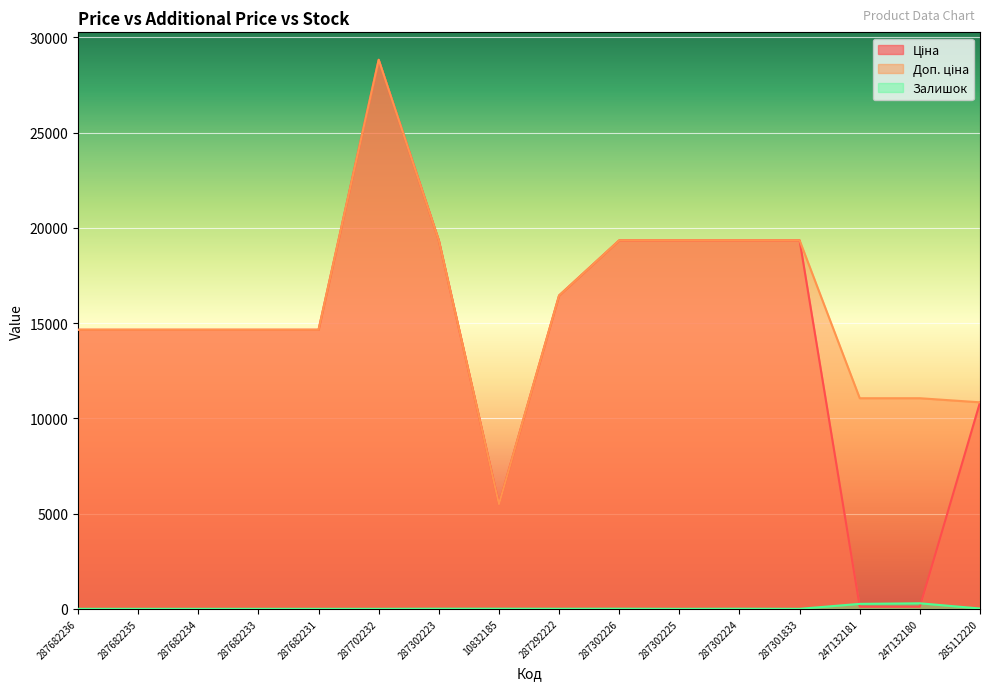

What is the sum of all Доп. ціна values?

253680.6